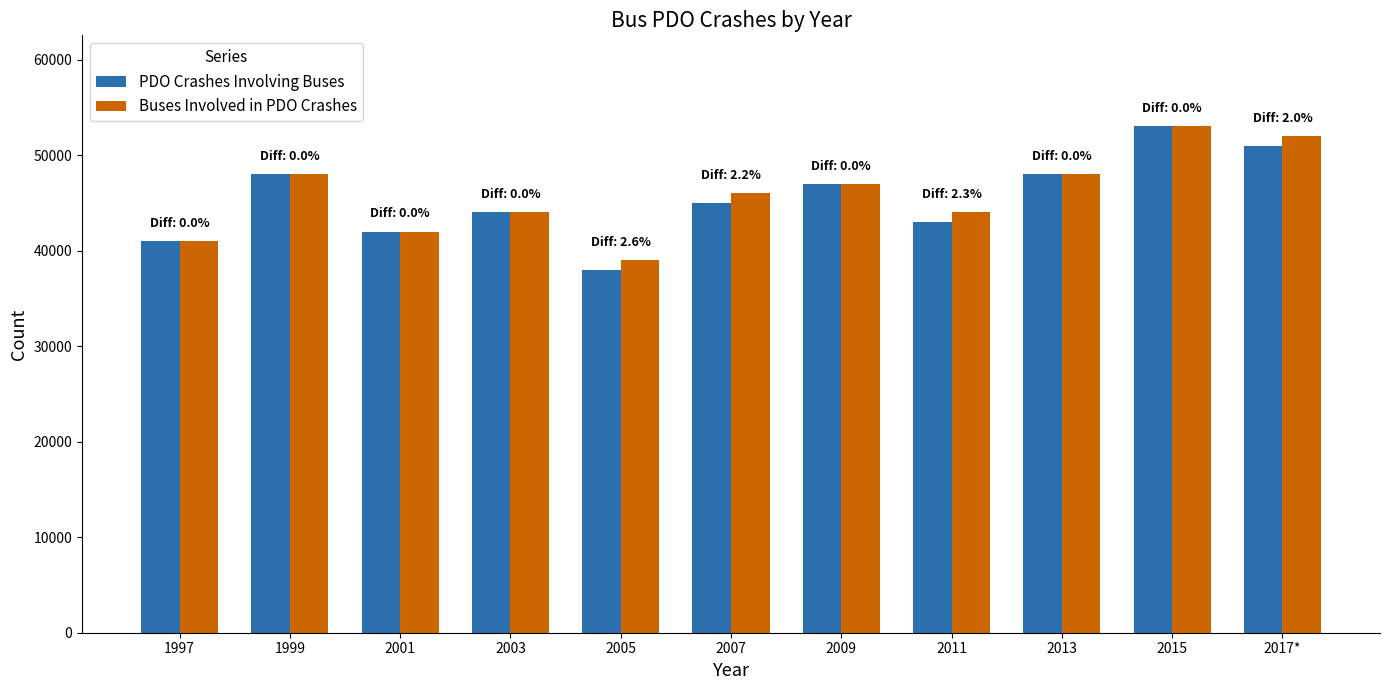

The value of PDO Crashes Involving Buses at 2015 is 53000. True or false?

True